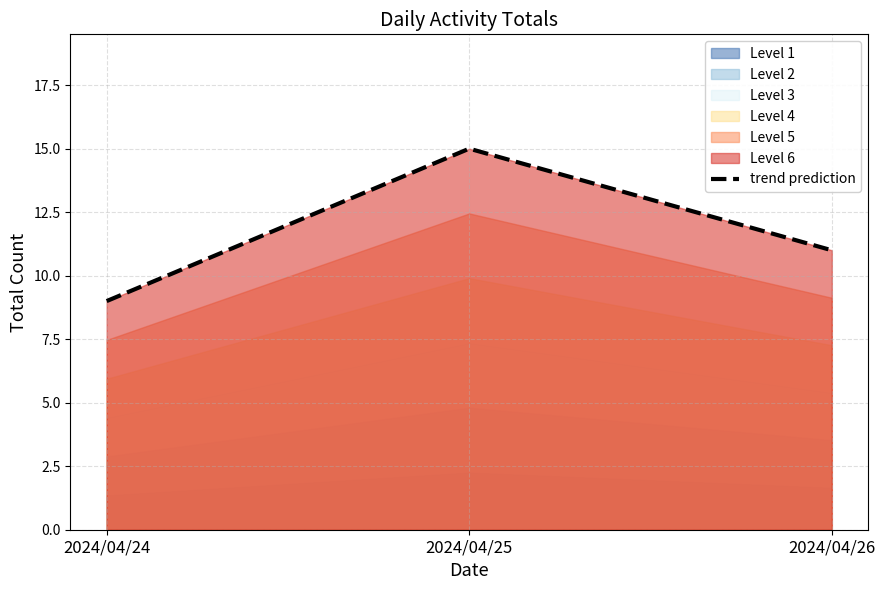

True or false: the data shows 21 at 2024/04/25.

False